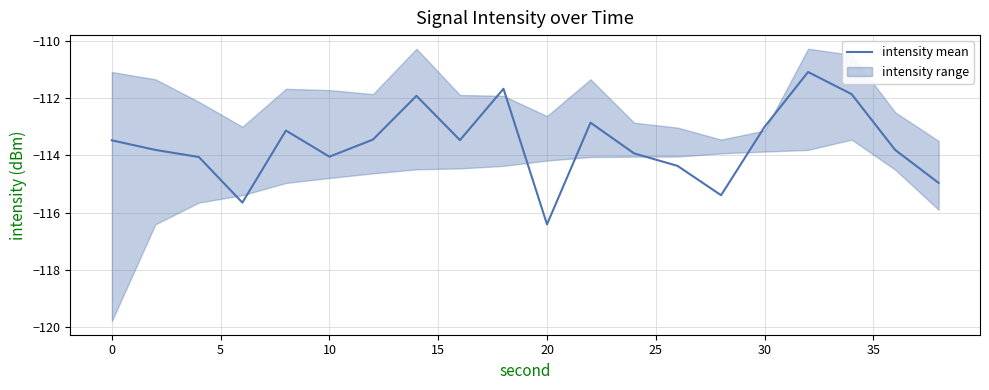

How many data points does each series have?

20